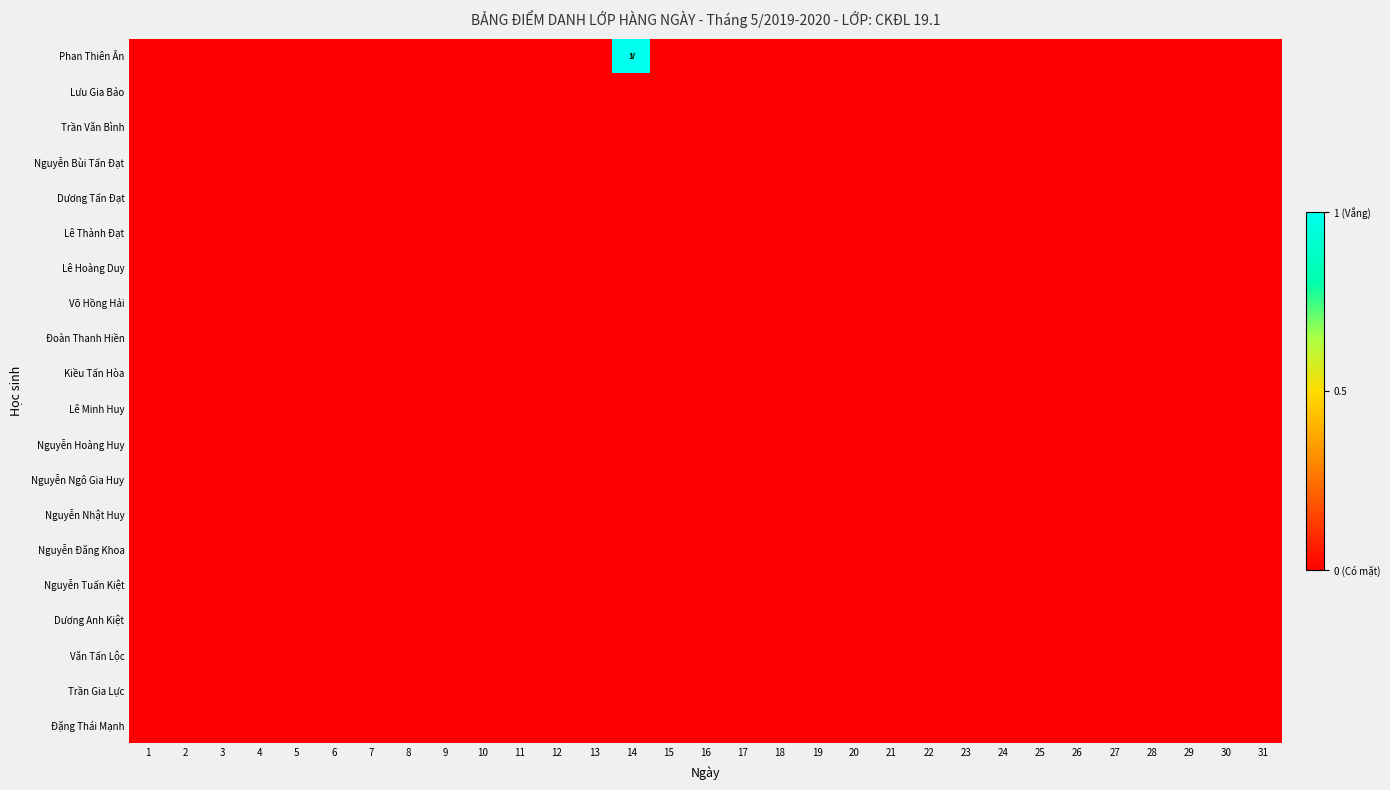

The Phan Thiên Ân series shows 1 at 18. True or false?

False